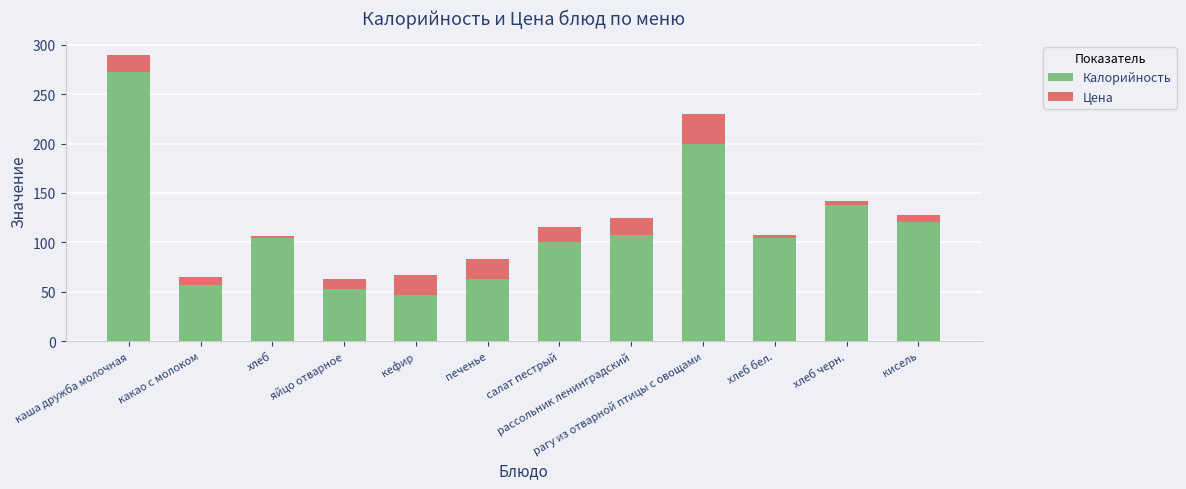

At which label does Калорийность reach its peak?

каша дружба молочная